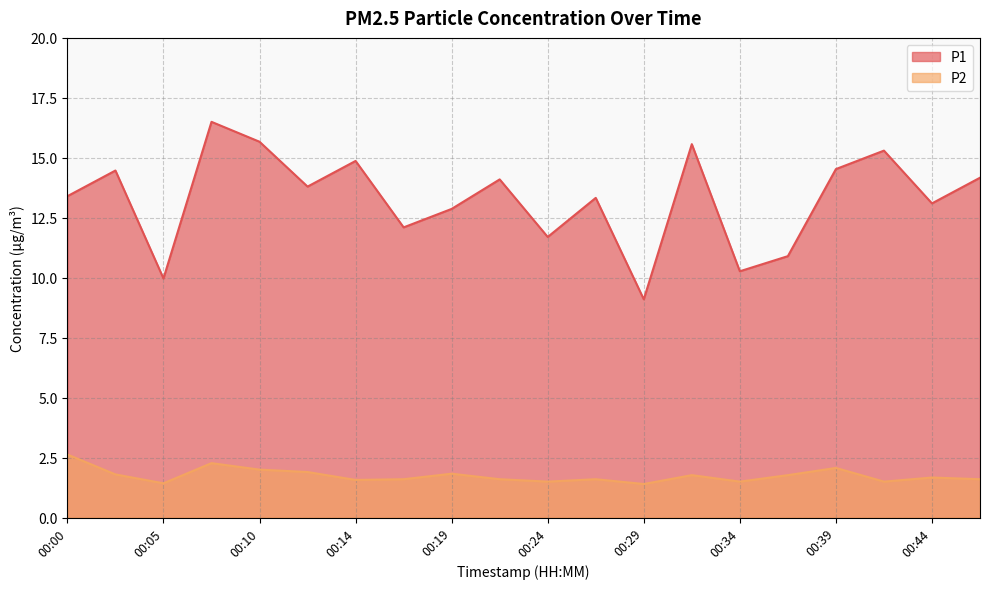

Is it true that P2 equals 0.6 at 00:24?

False